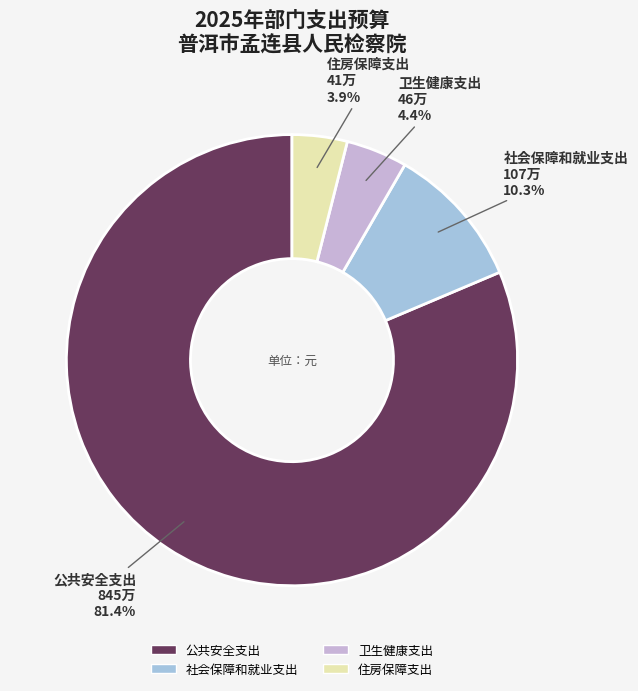

Does 公共安全支出 represent more than half of the total?

Yes